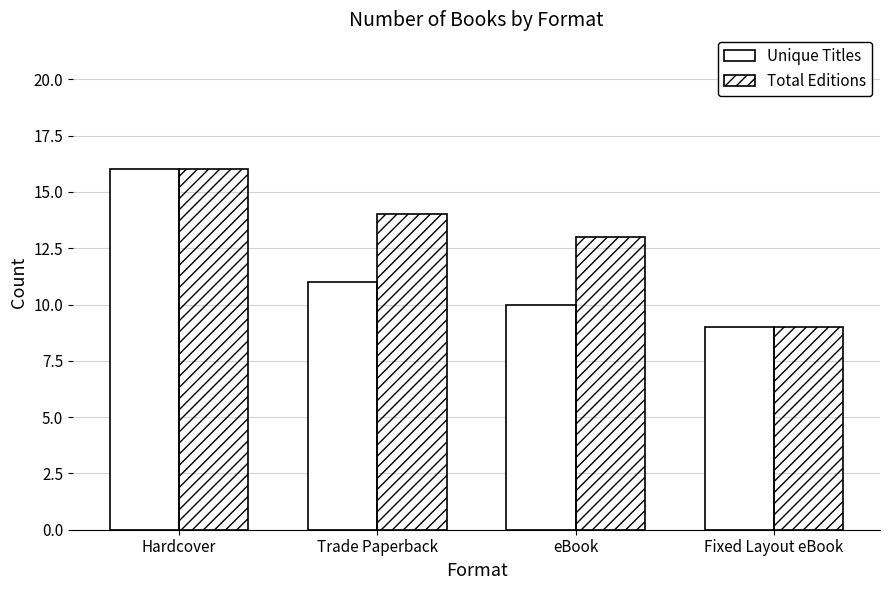

What is the value of the Unique Titles bar at the 1st from the left?

16